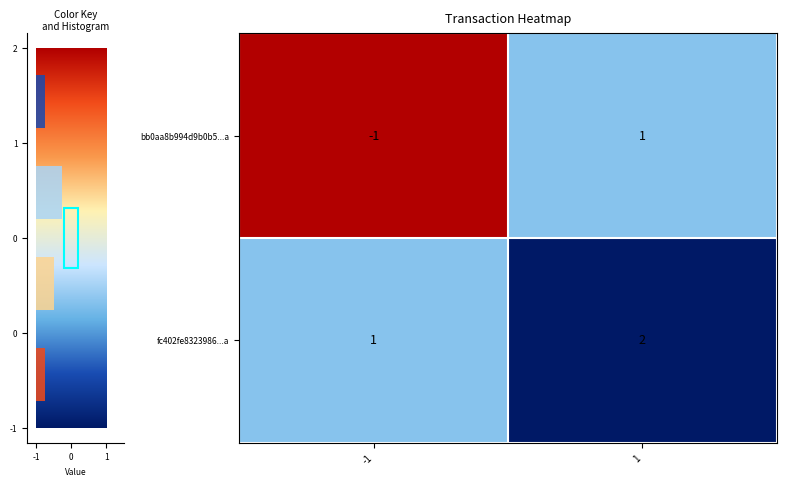

What is the maximum value shown in the chart?

2